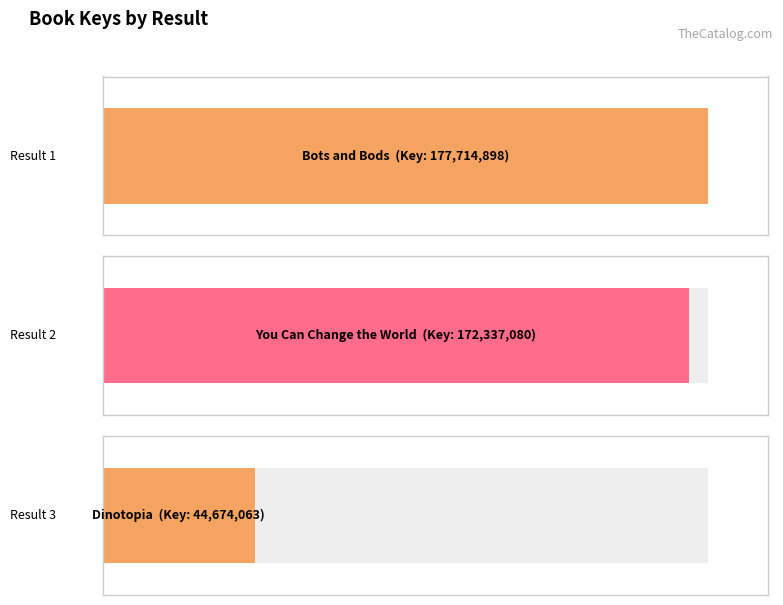

Does the chart contain stacked bars?

No